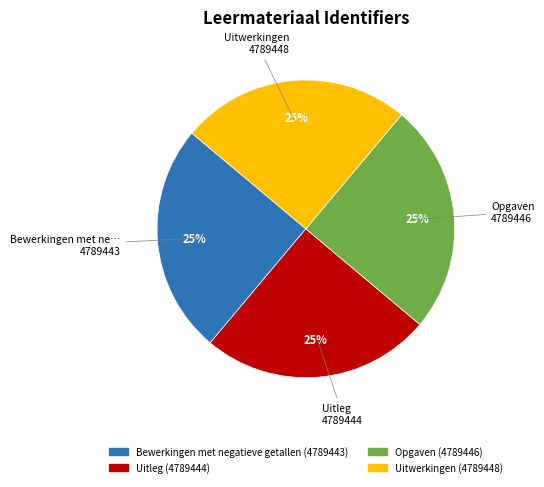

Does Uitleg account for over 50% of the chart?

No